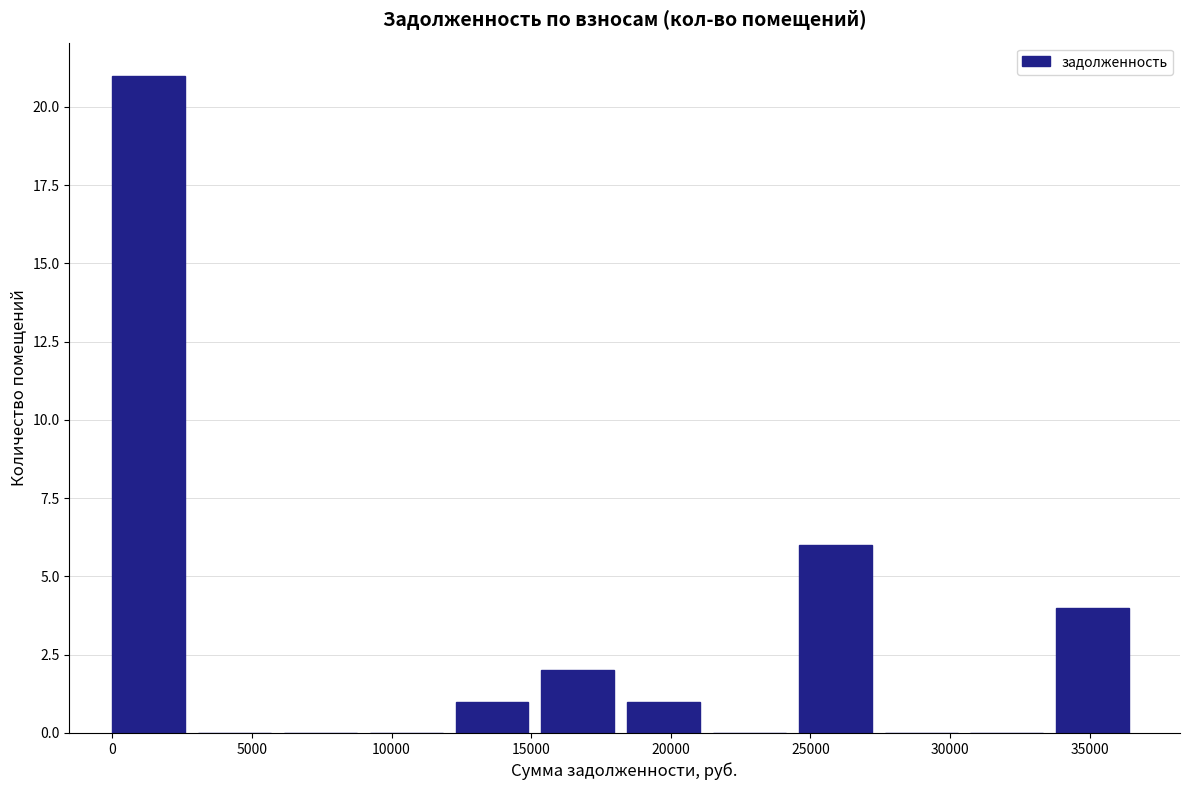

What is the height of the bar covering 0 to 3000 on the x-axis? Neither the bar edges nor the heights are printed on the chart, so give them approximately, as read against the axes.

21